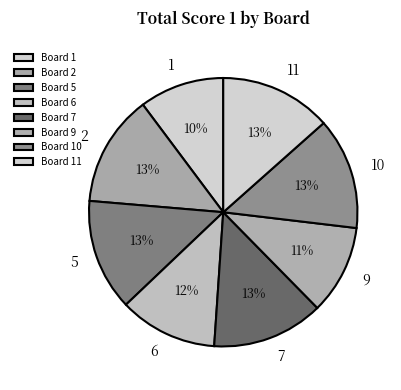

To the nearest percent, what is the difference between the largest and smallest slice percentages?

3%